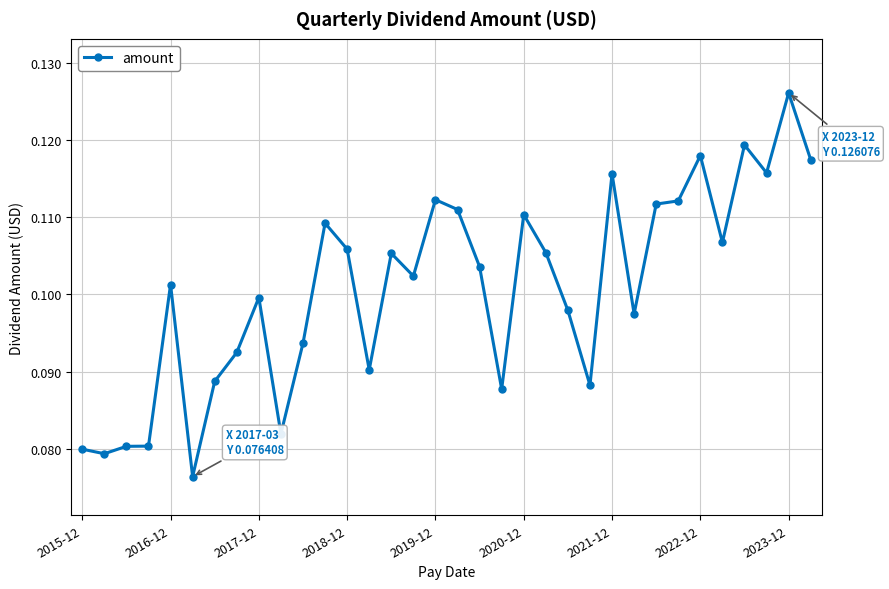

What is the sum of all values?

3.4